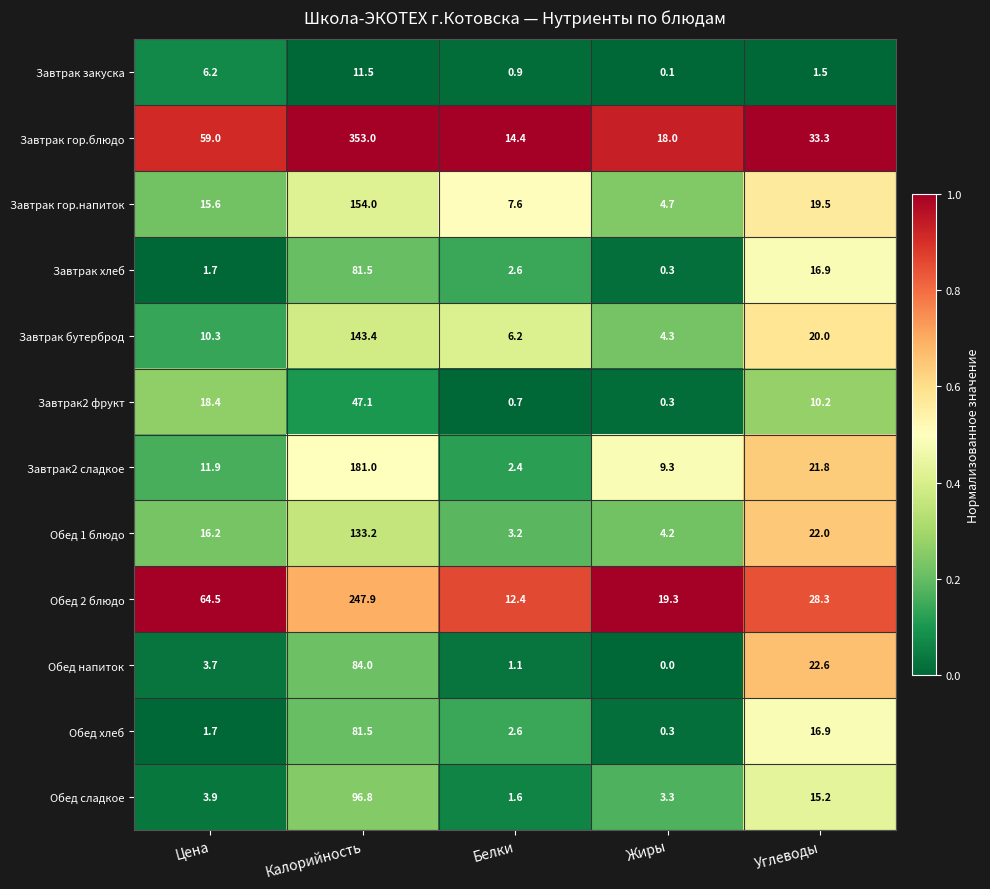

At which label is Завтрак2 фрукт closest to 23?

Цена